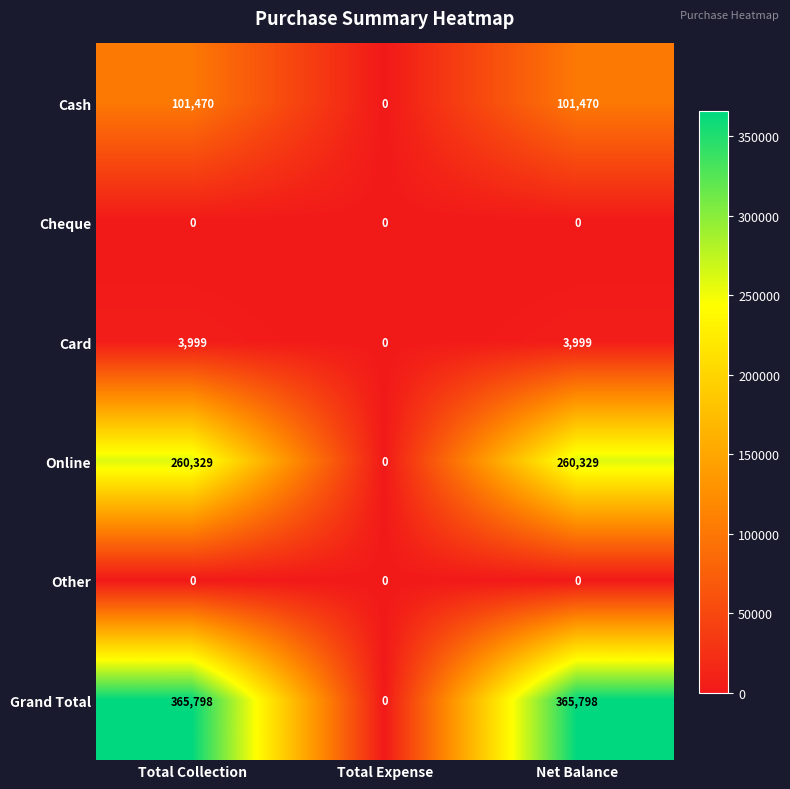

What is the maximum value shown in the chart?

365798